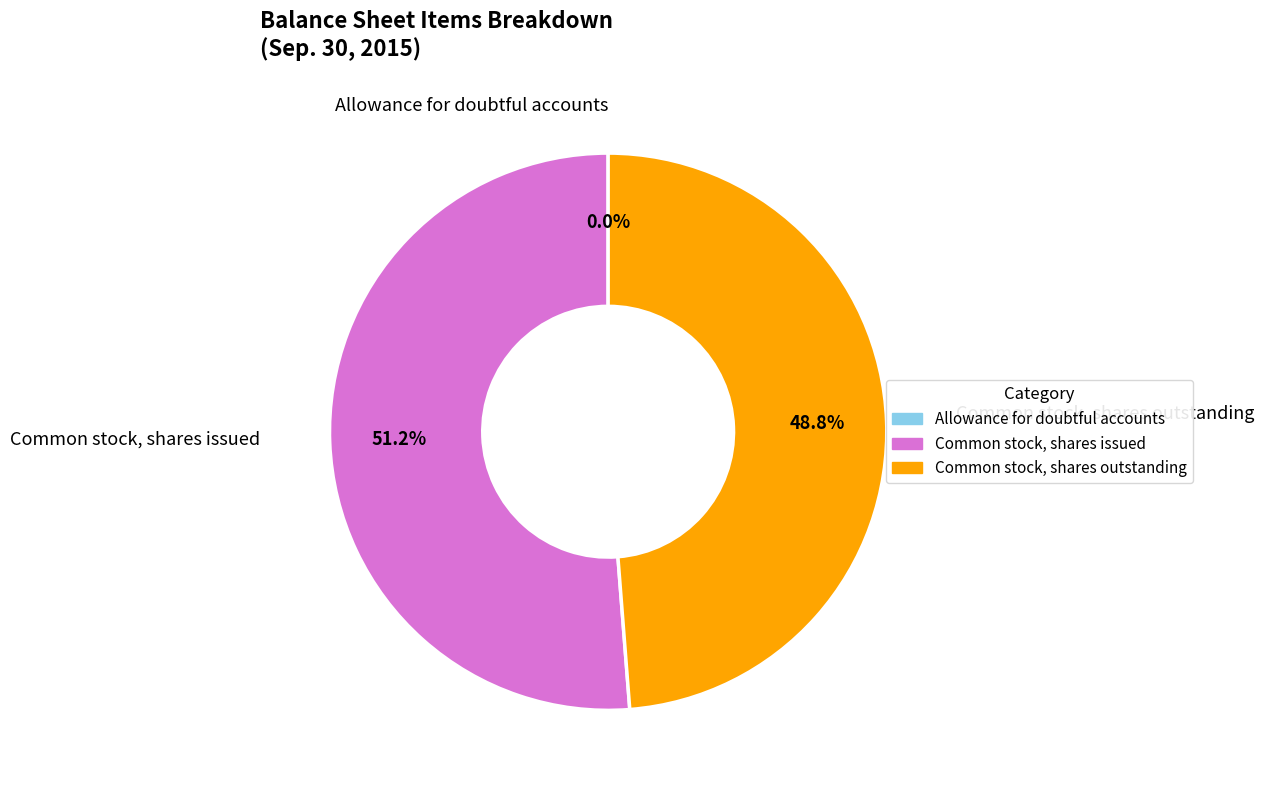

Which slice represents more than half of the pie?

Common stock, shares issued